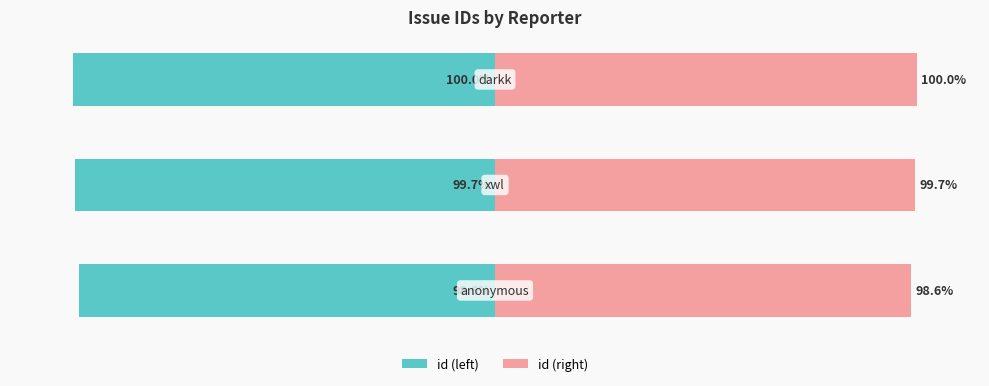

Which series has the widest spread of values?

id (left)